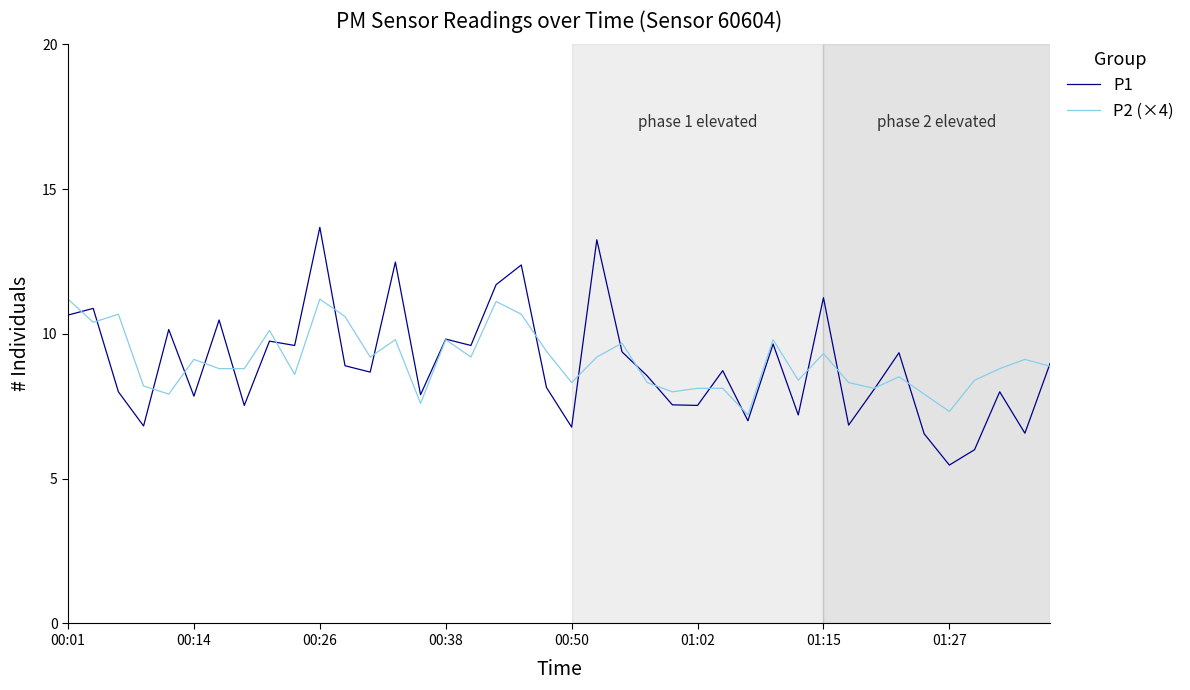

Which series has the widest spread of values?

P1